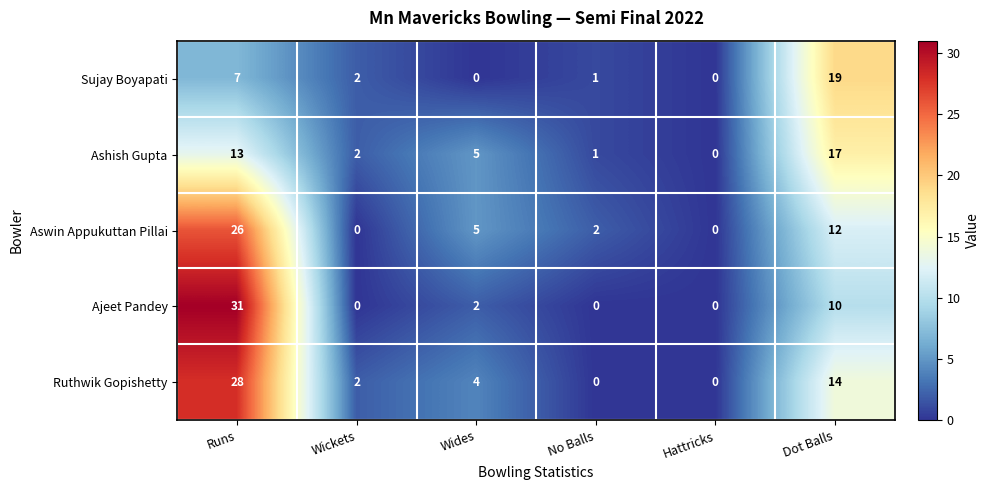

What is the spread (max minus min) of values at Dot Balls?

9